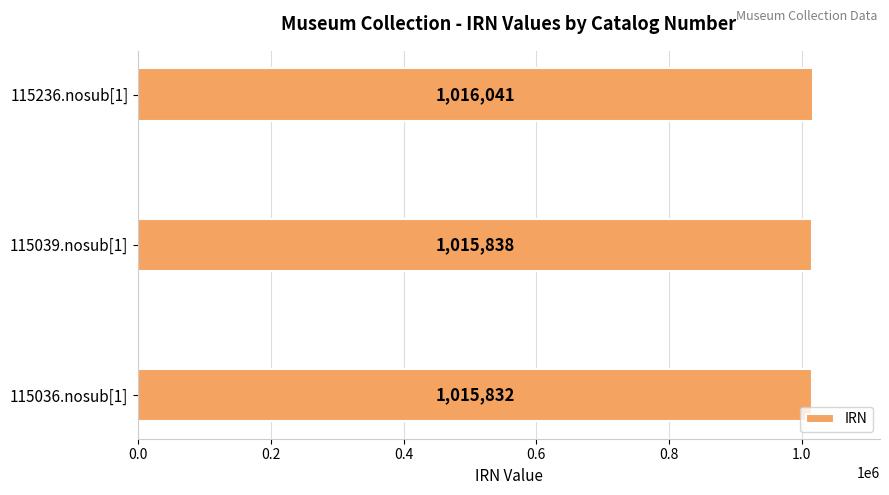

Reading bottom to top, list all the values displayed in this chart.

115036.nosub[1]=1015832	115039.nosub[1]=1015838	115236.nosub[1]=1016041